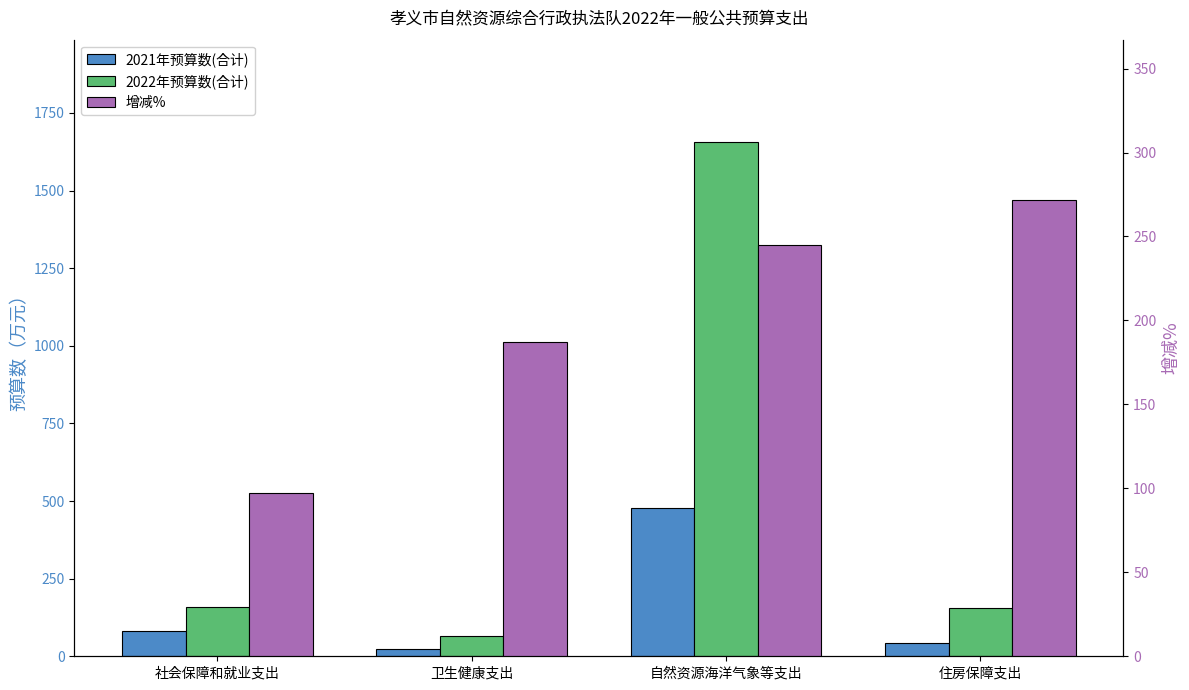

What is the minimum value shown in the chart?

22.8